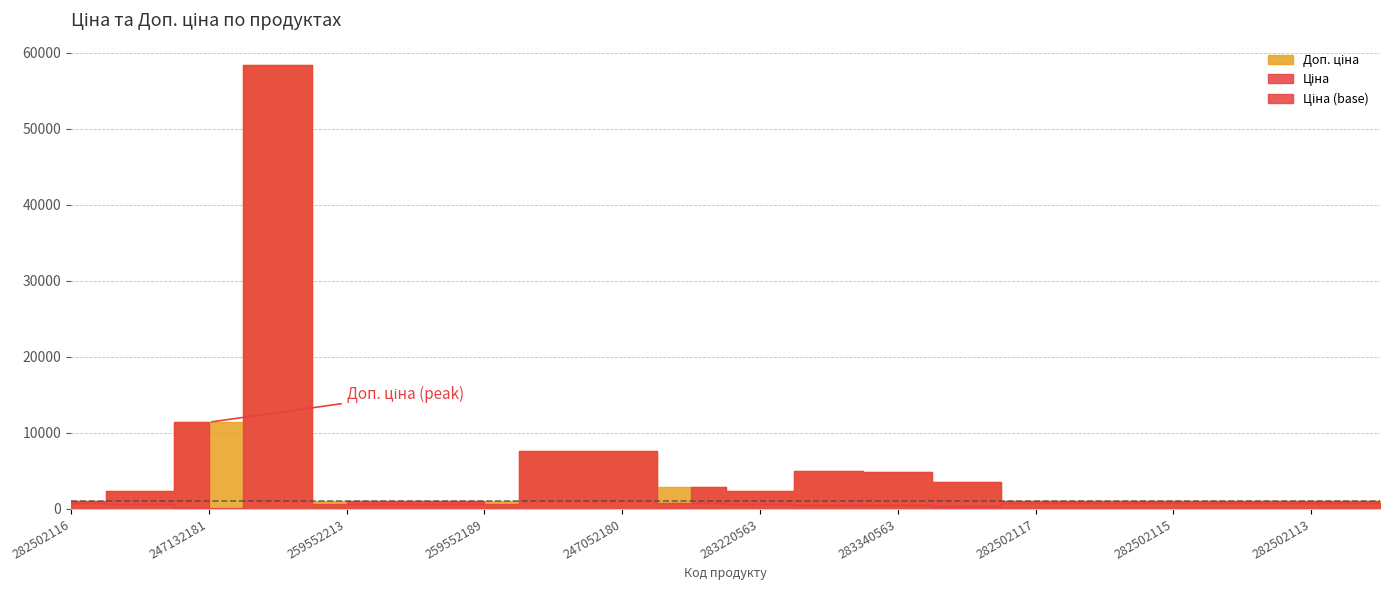

Does the chart have visible grid lines?

Yes